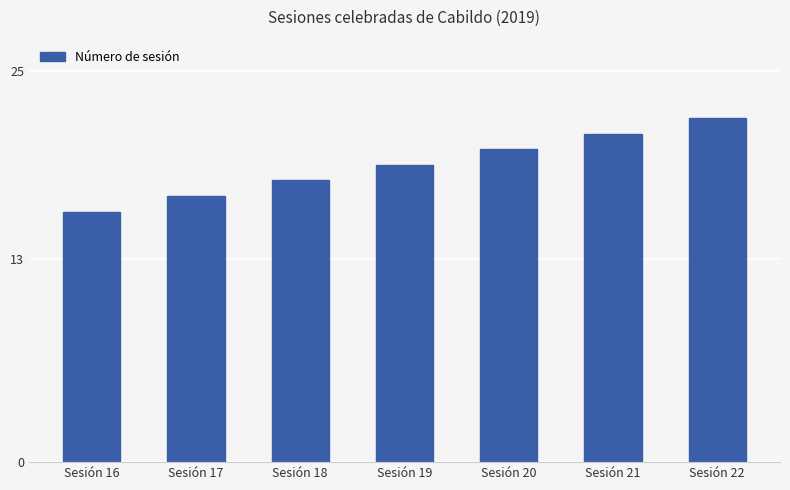

Are the bars grouped side by side (vs. stacked)?

No